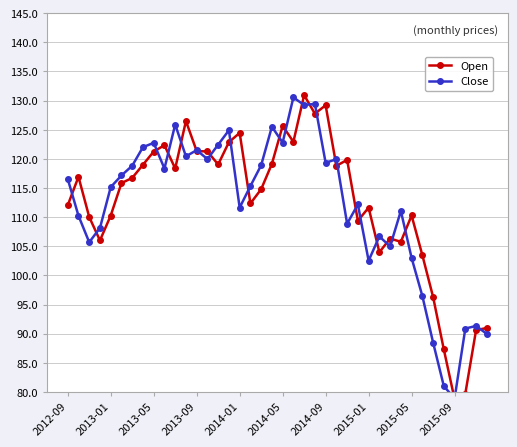

True or false: Close has a value of 47.8 at 29.

False